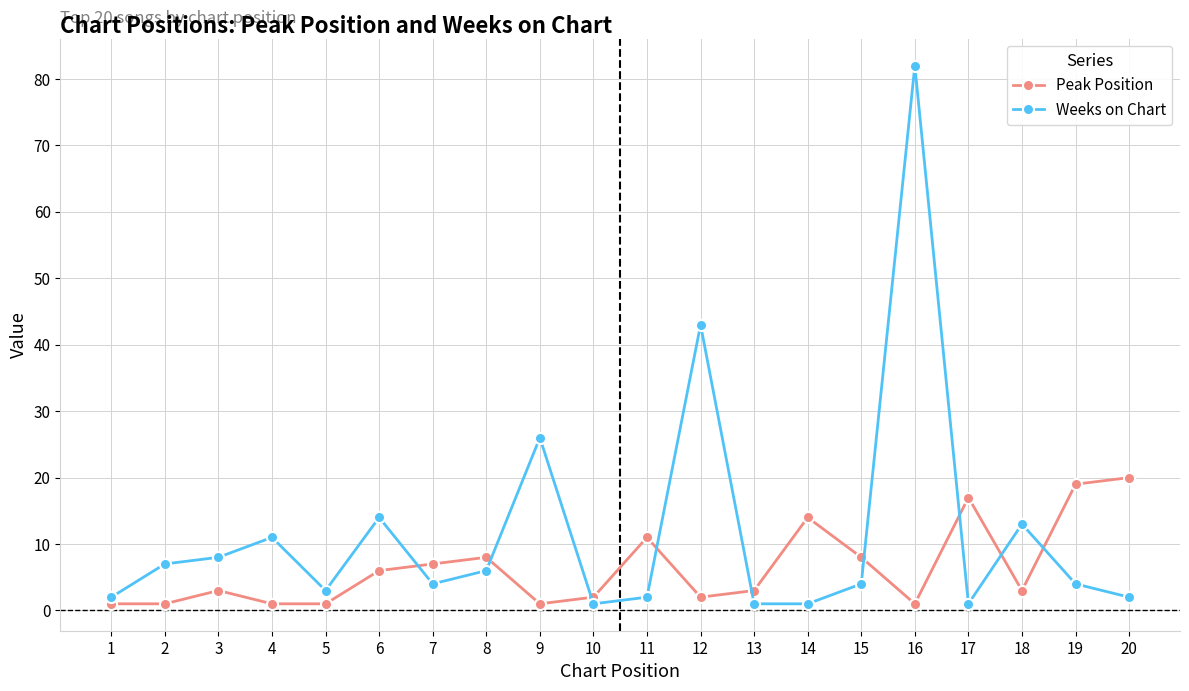

True or false: Weeks on Chart has a value of 82 at 16.

True